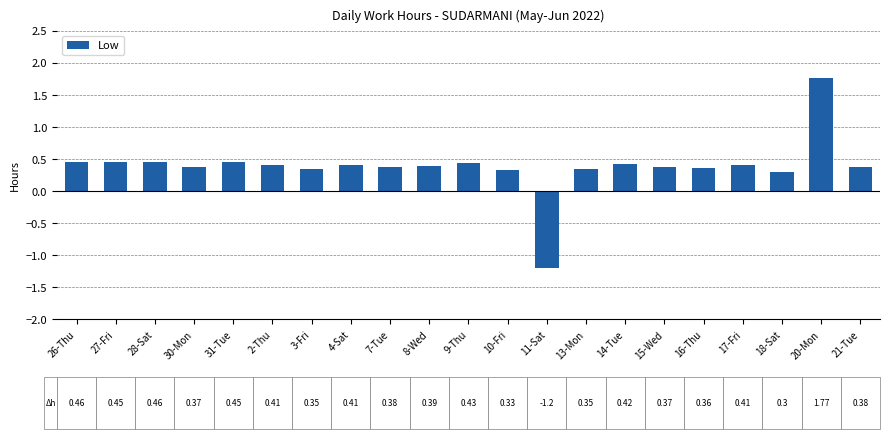

What is the change in value from 10-Fri to 11-Sat?

-1.5